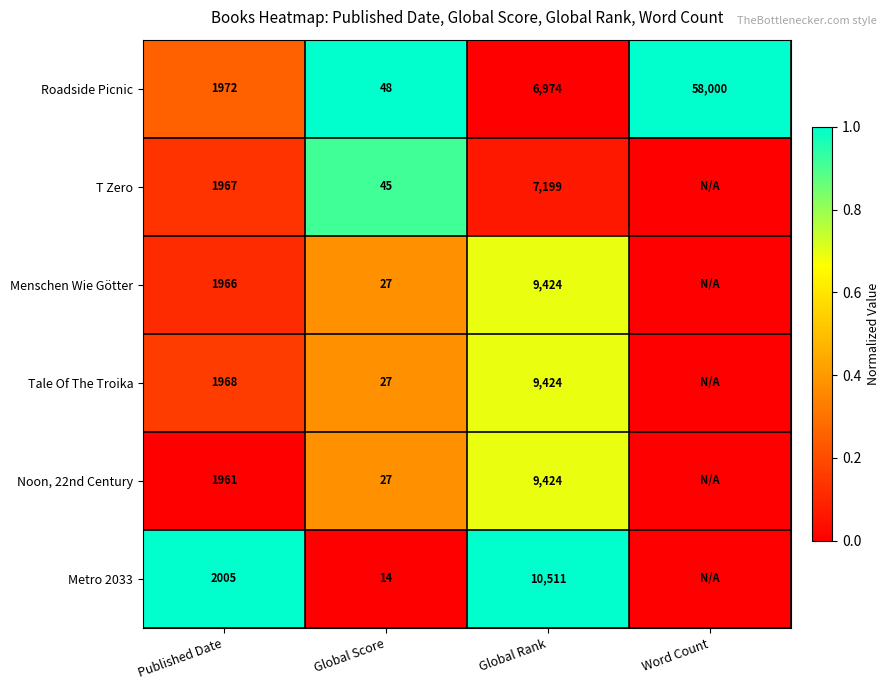

Between Published Date and Global Score, which series saw the biggest shift?

Metro 2033